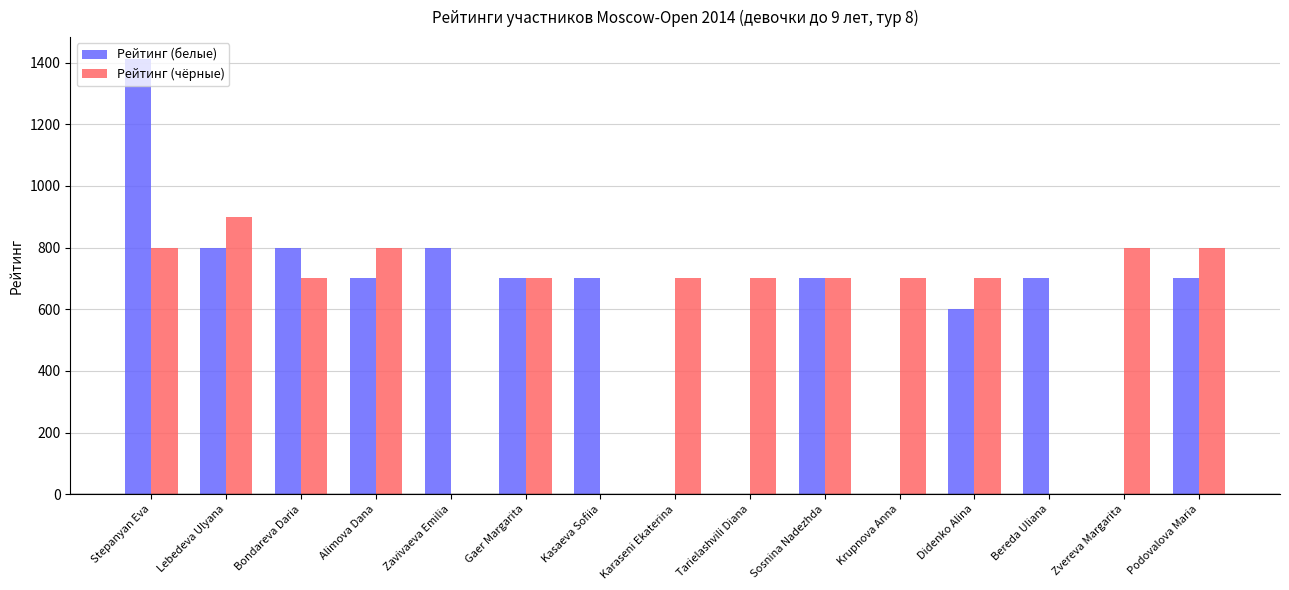

How many series are shown in this chart?

2